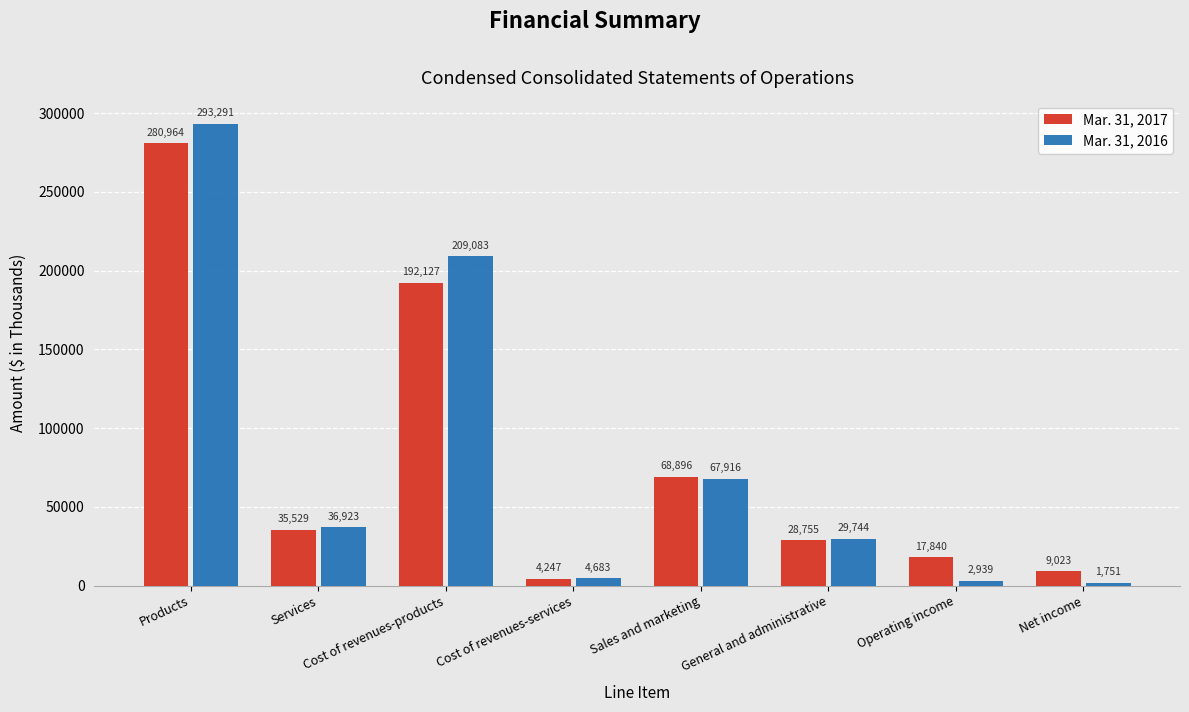

At which category does the chart reach its minimum across all series?

Net income